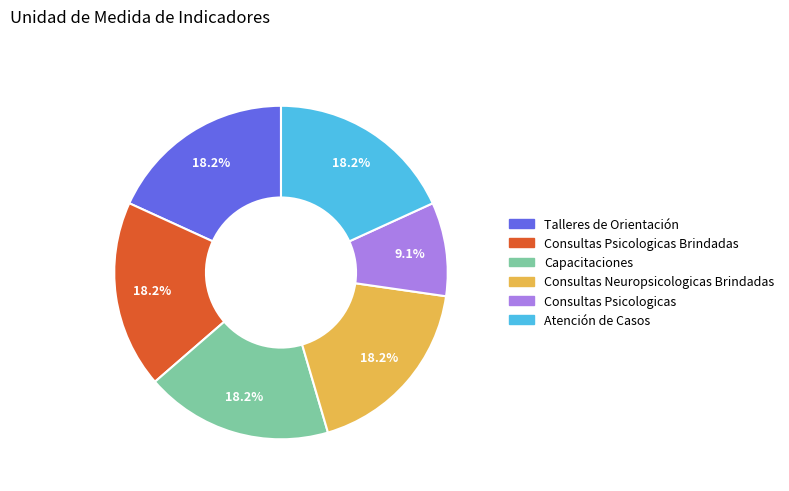

The Capacitaciones slice represents 18% of the pie. True or false?

True